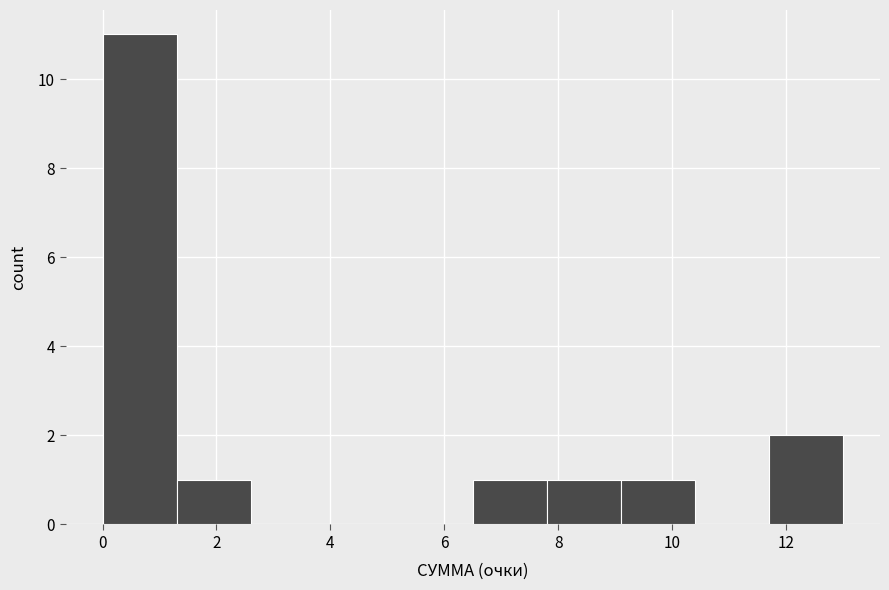

Reading left to right, list every bar in this chart as the range it spans on the x-axis followed by its height. Neither the bar edges nor the heights are printed on the chart, so give them approximately, as read against the axes.

0.0 to 1.3: 11
1.3 to 2.6: 1
2.6 to 3.9: 0
3.9 to 5.2: 0
5.2 to 6.5: 0
6.5 to 7.8: 1
7.8 to 9.1: 1
9.1 to 10.4: 1
10.4 to 11.7: 0
11.7 to 13.0: 2